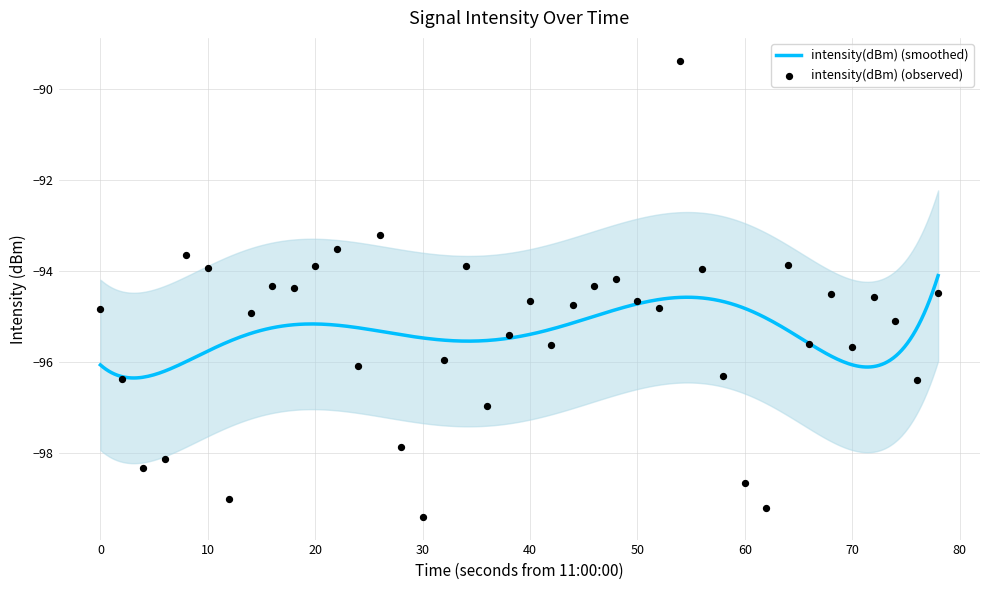

What is the highest value of the intensity(dBm) (smoothed) series?

-94.1